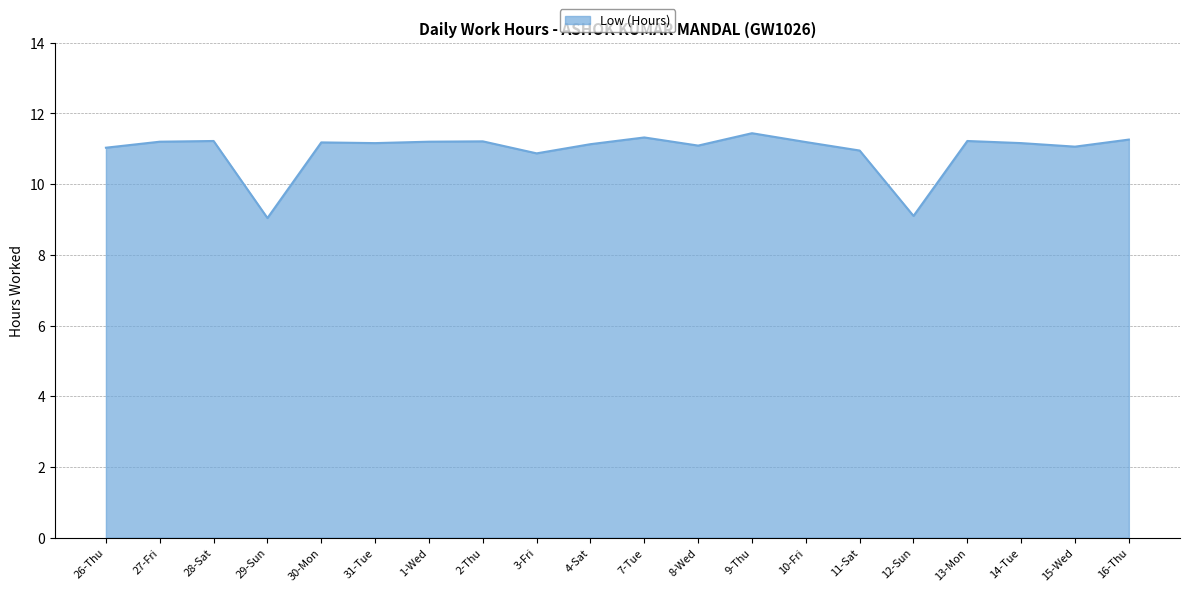

What is the greatest value displayed?

11.4